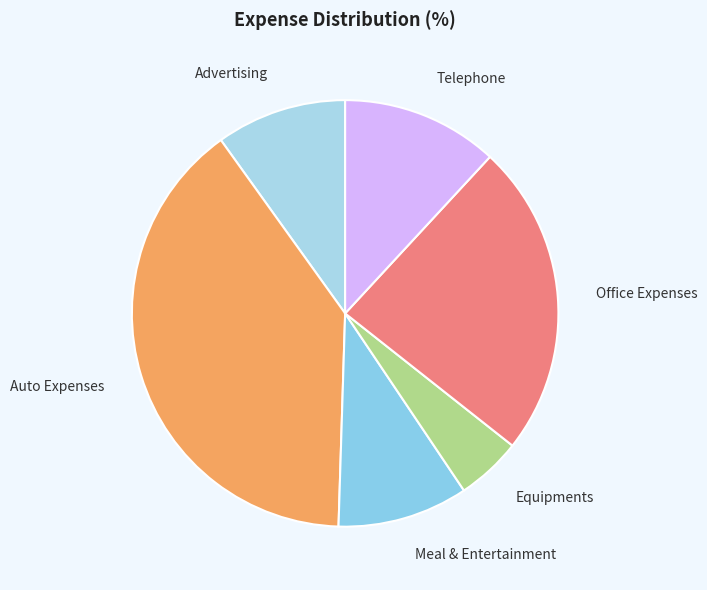

What is the ratio of the value at Equipments to the value at Telephone?

0.4